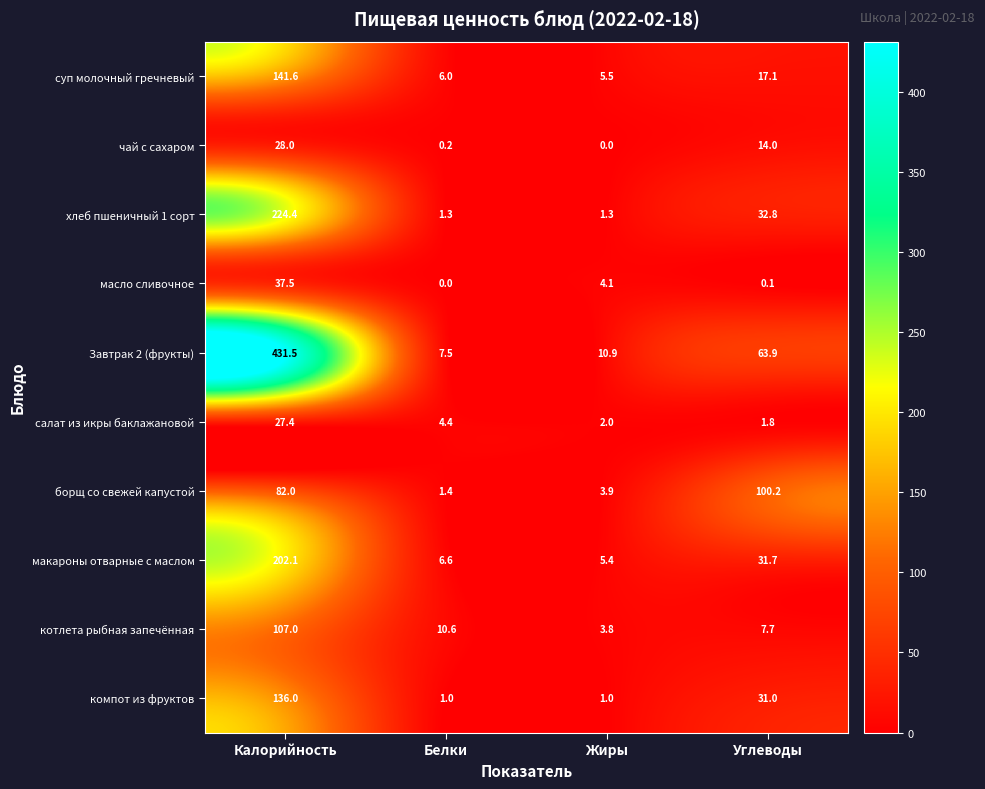

Is the value of борщ со свежей капустой at Жиры greater than the value of хлеб пшеничный 1 сорт at Жиры?

Yes